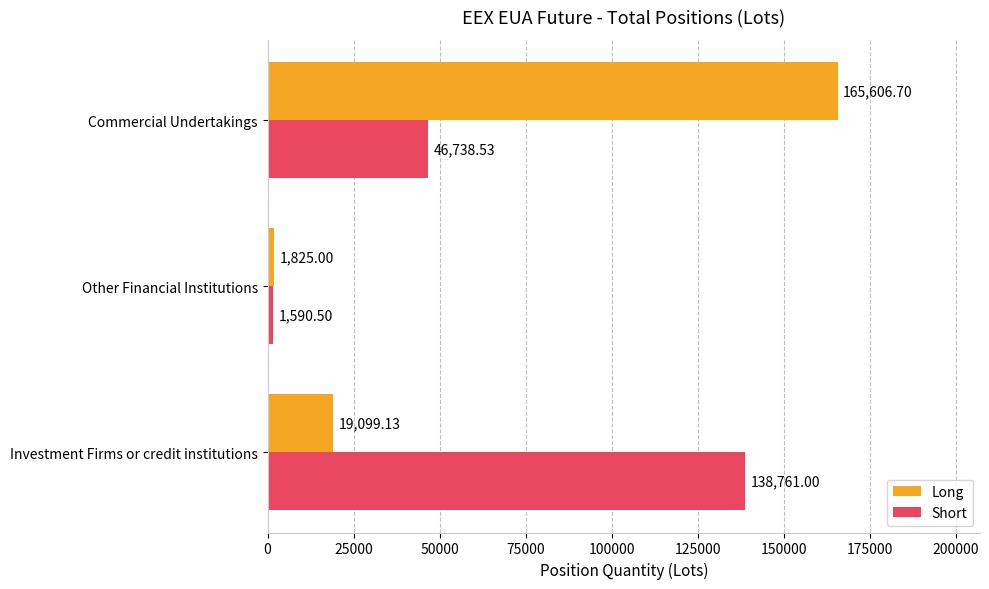

Rank the categories by Long value from highest to lowest.

Commercial Undertakings, Investment Firms or credit institutions, Other Financial Institutions